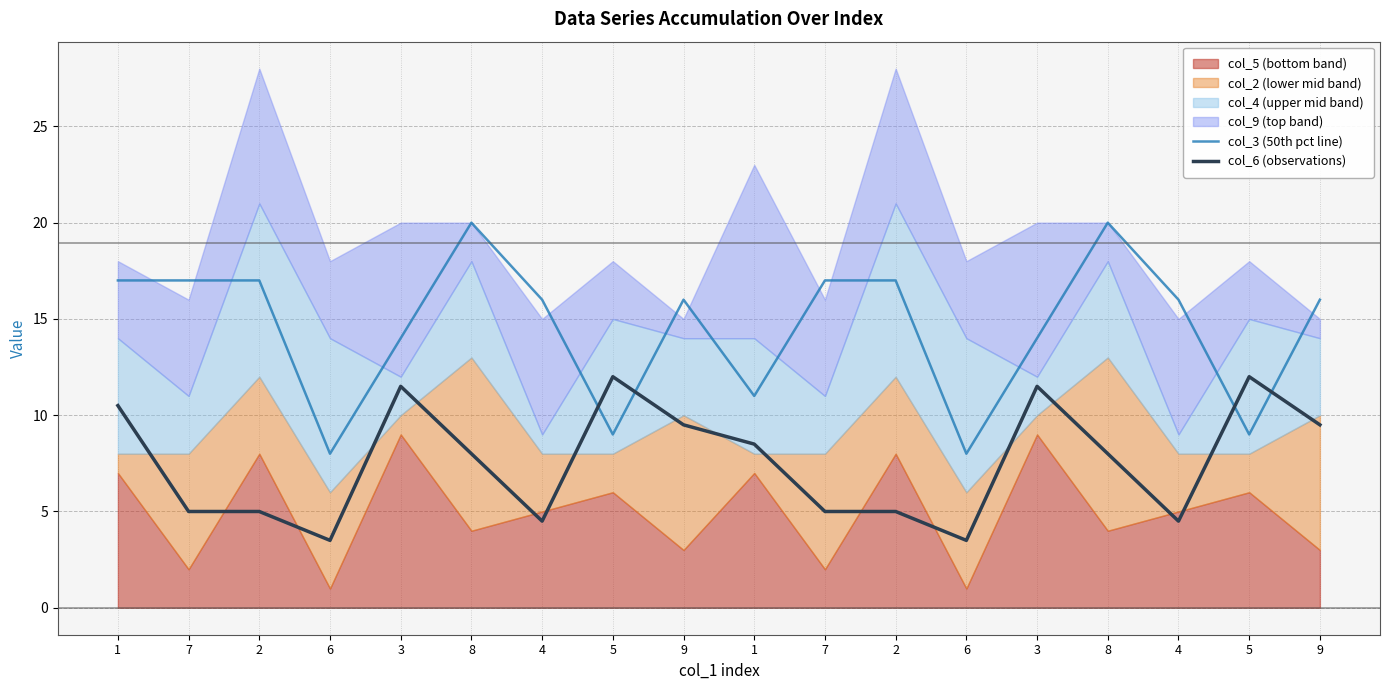

Is it true that col_3 (50th pct line) equals 3.0 at 1?

False